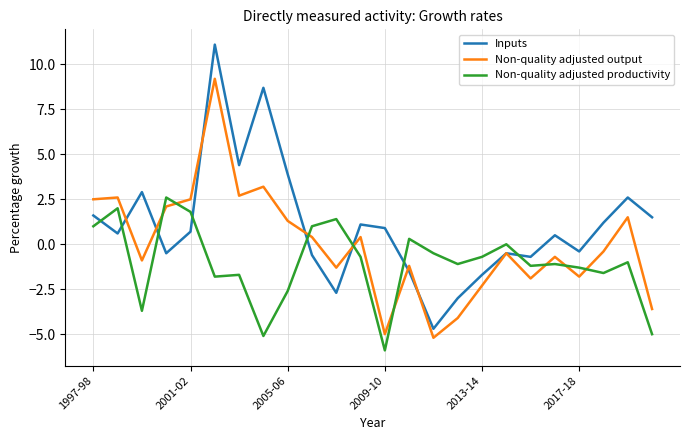

List the series in order of their peak value, highest first.

Inputs, Non-quality adjusted output, Non-quality adjusted productivity